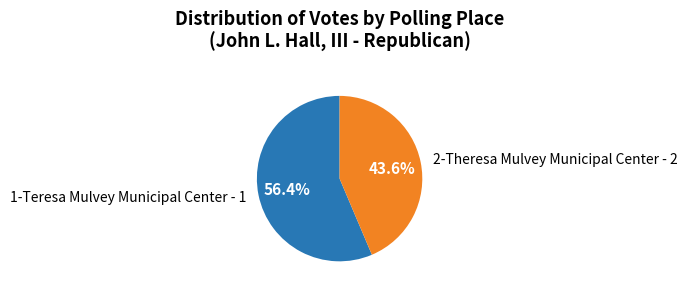

How many slices are in this pie chart?

2